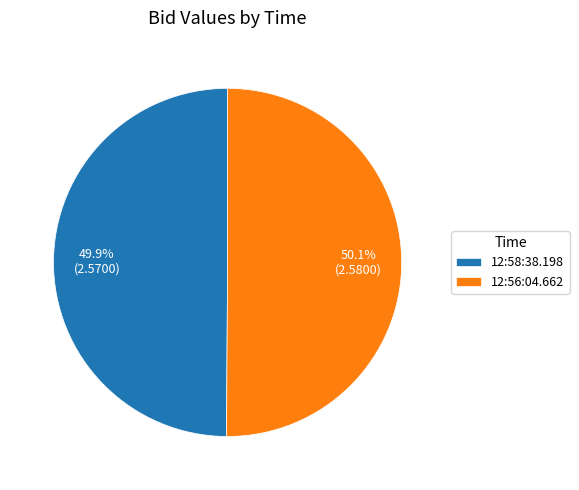

Approximately how many times larger is the value at 12:56:04.662 compared to 12:58:38.198?

1.0